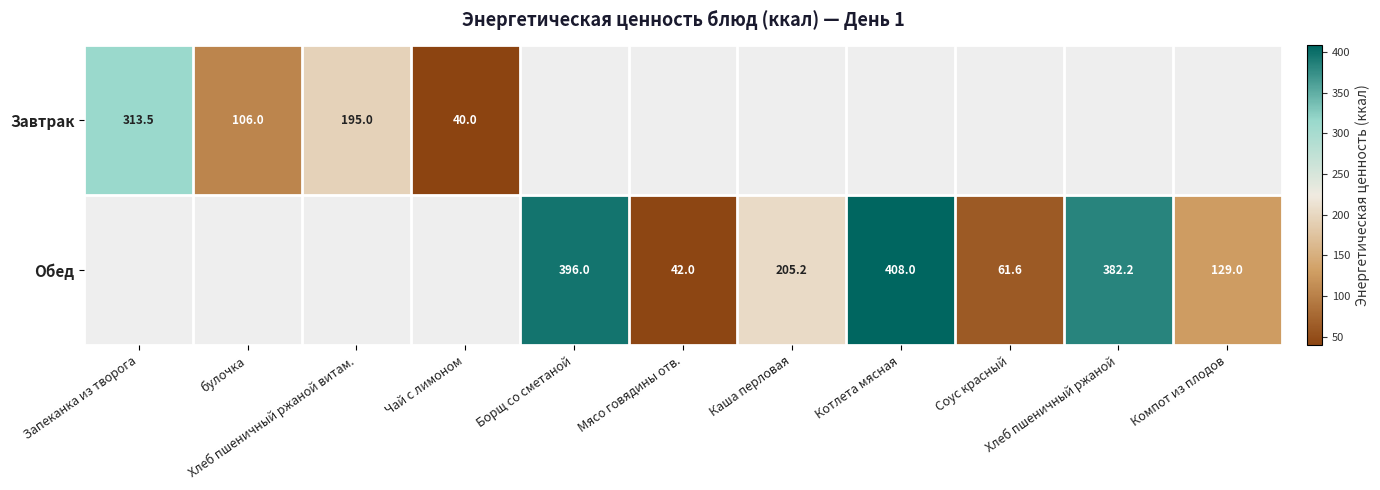

Is the value of Завтрак at булочка greater than the value of Обед at булочка?

No